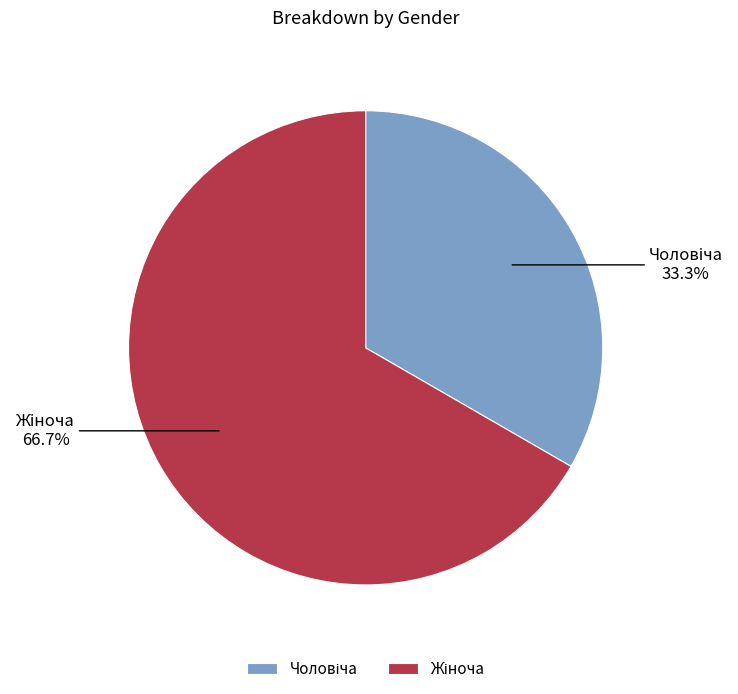

Is there any slice that represents more than half of the pie?

Yes